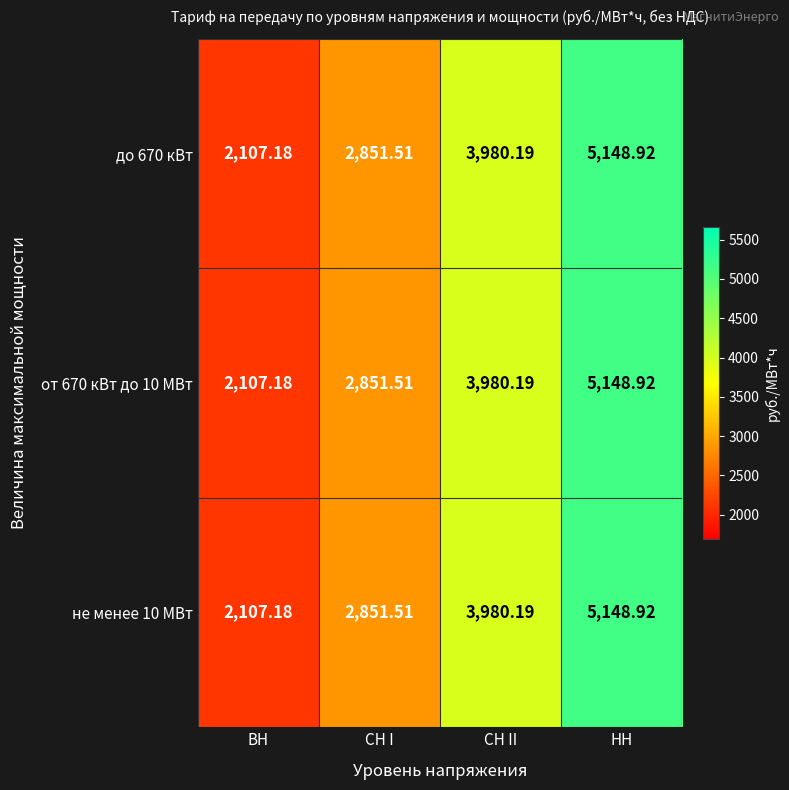

At which label does не менее 10 МВт first exceed 3980?

СН II